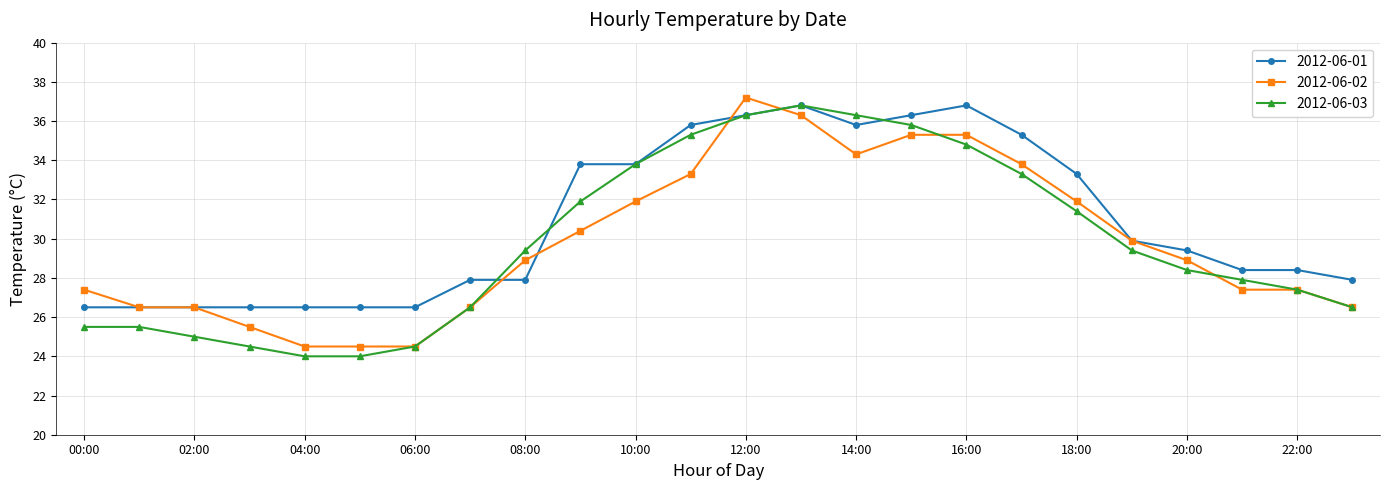

What is the lowest value of the 2012-06-03 series?

24.0